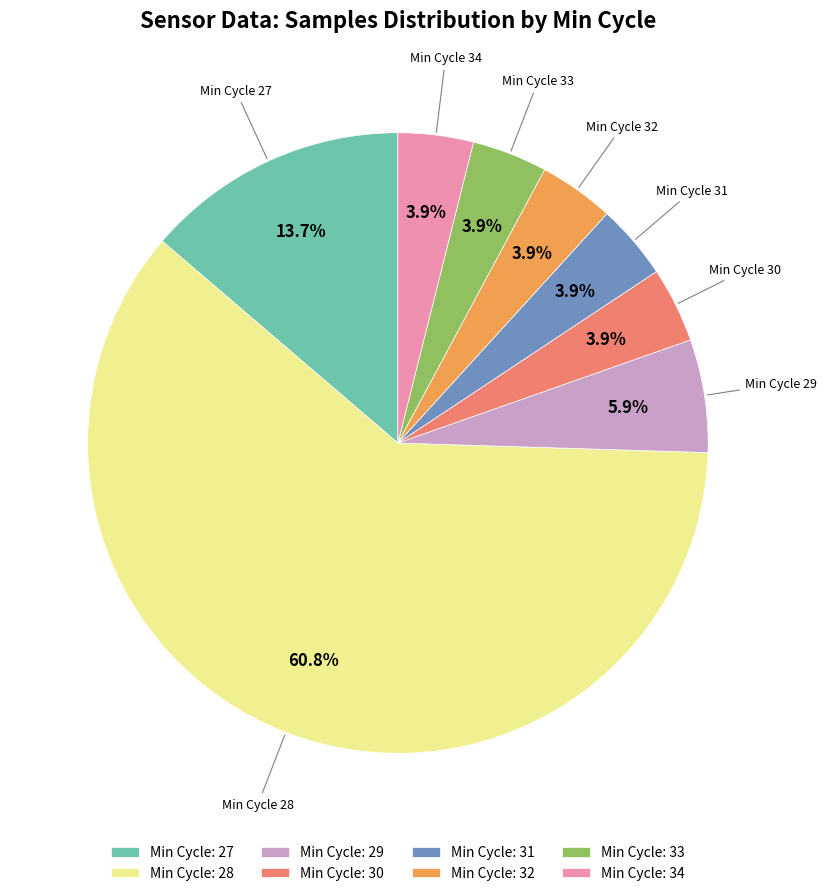

Is there a majority slice in this chart?

Yes